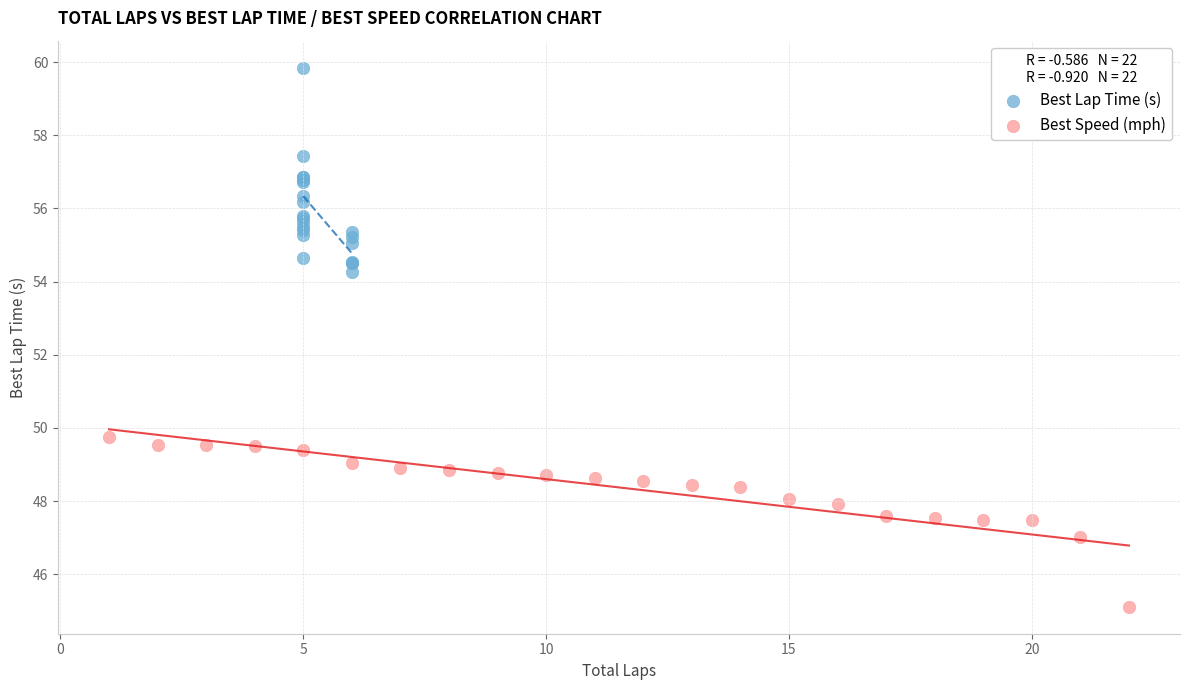

Which series reaches the minimum Y coordinate?

Best Speed (mph)